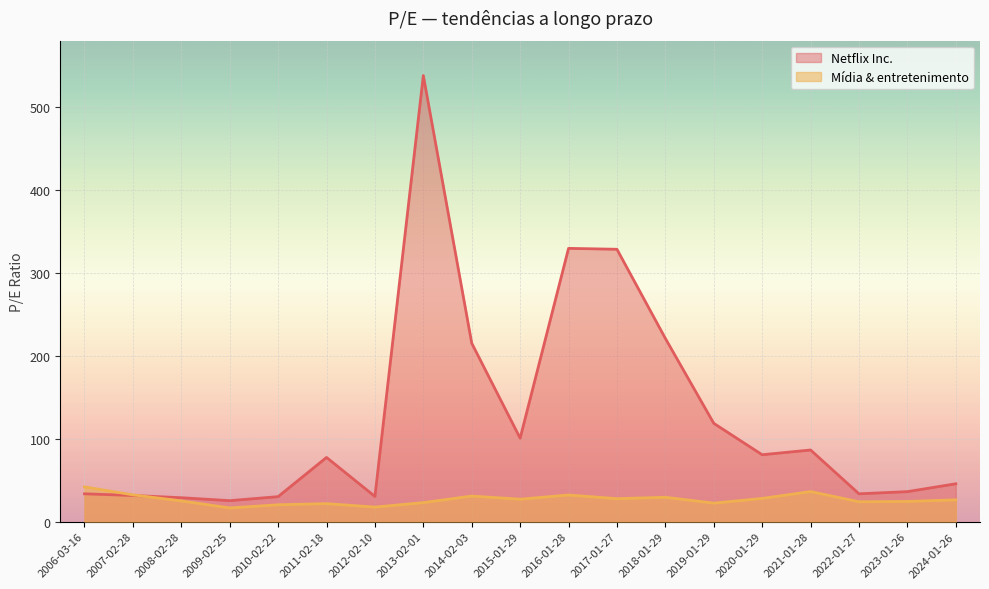

What is the average value of the Mídia & entretenimento series?

26.7